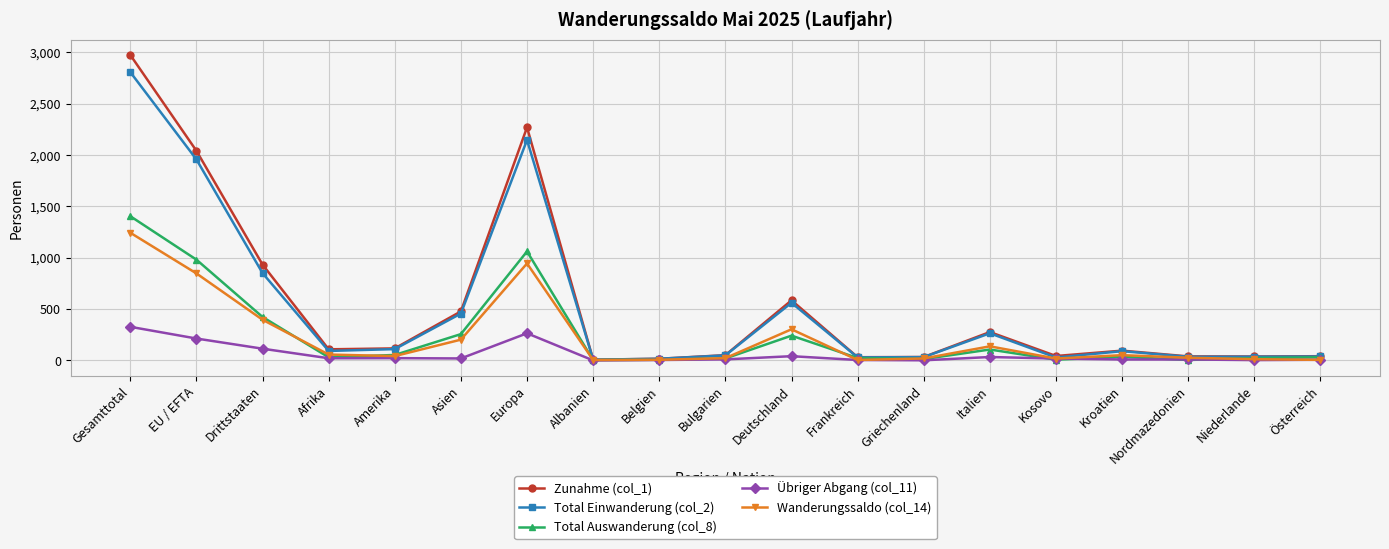

The value of Zunahme (col_1) at Frankreich is 31. True or false?

True